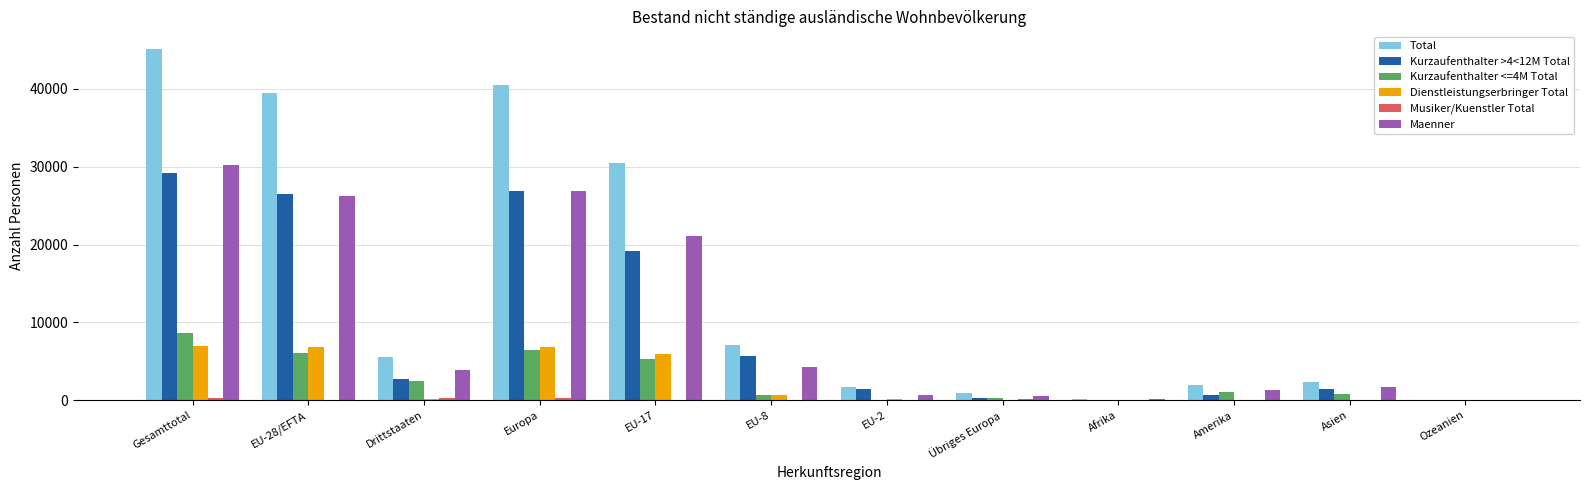

Where is Maenner nearest to the value 15114?

EU-17